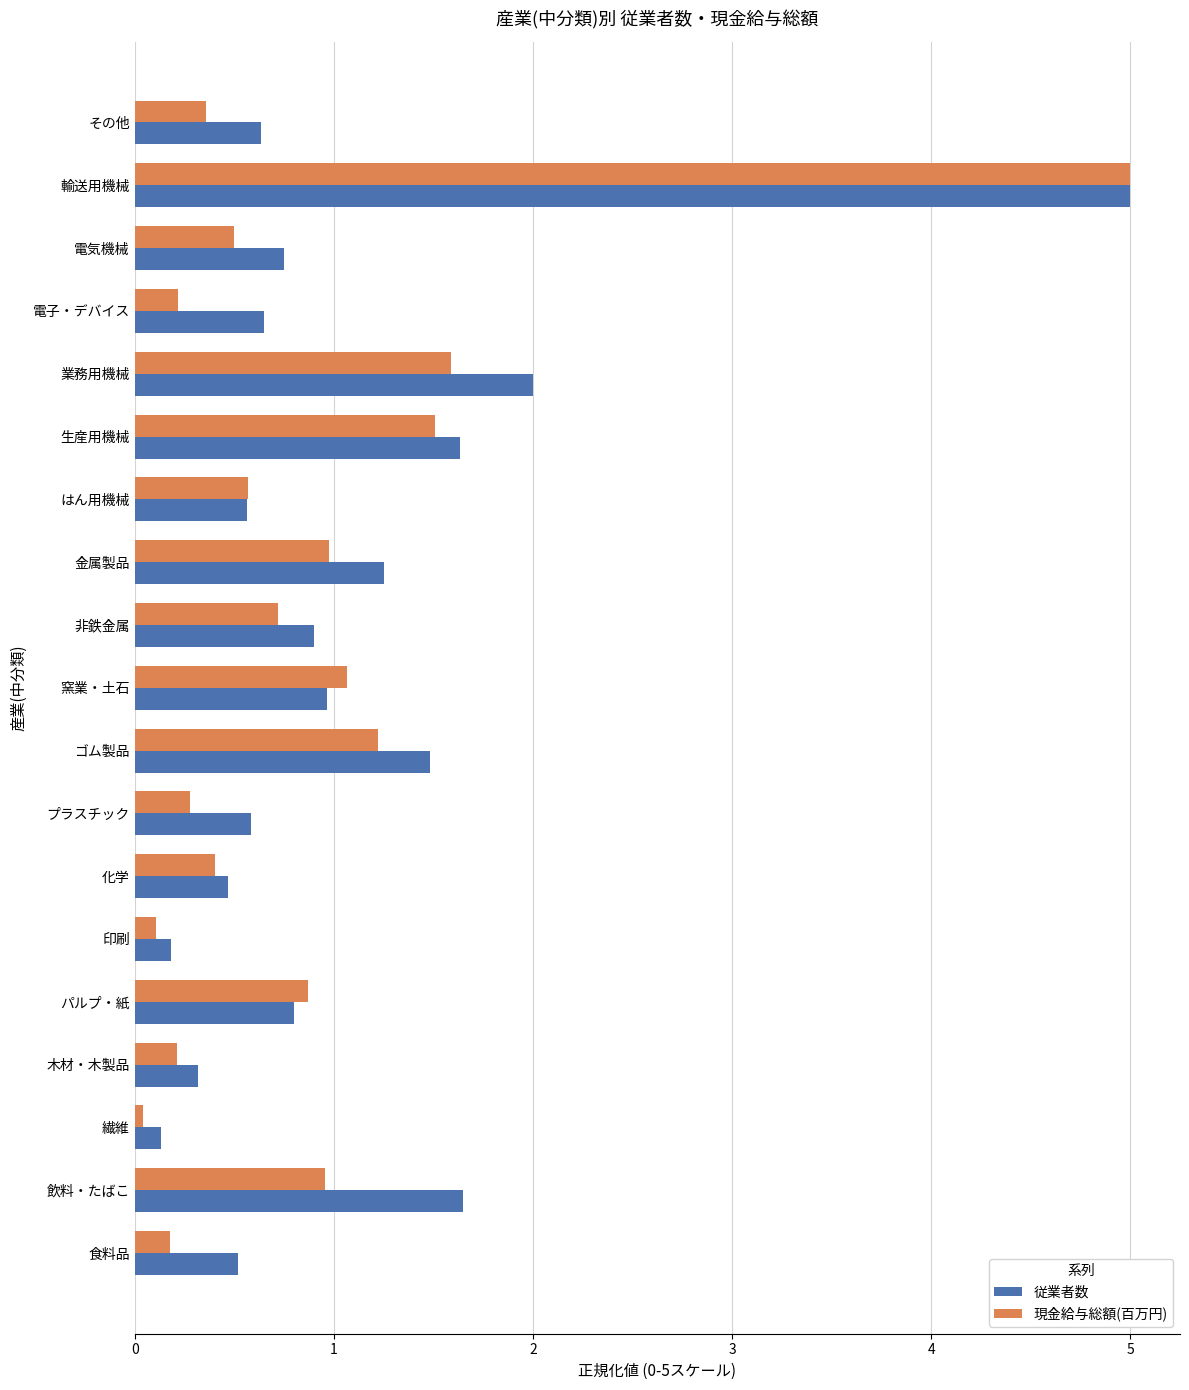

Which category has the lowest value across all series?

繊維